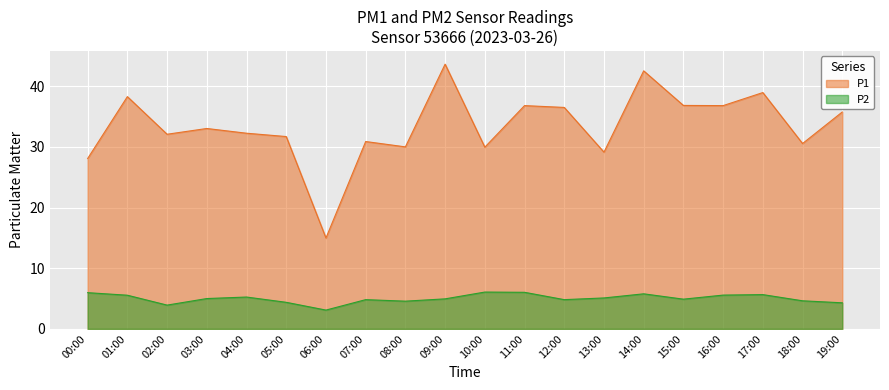

Rank the series by their average value, from lowest to highest.

P2, P1